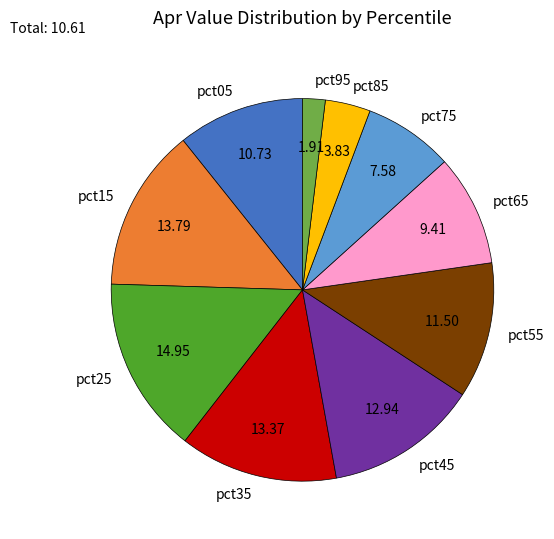

Is pct35 the majority of the pie?

No